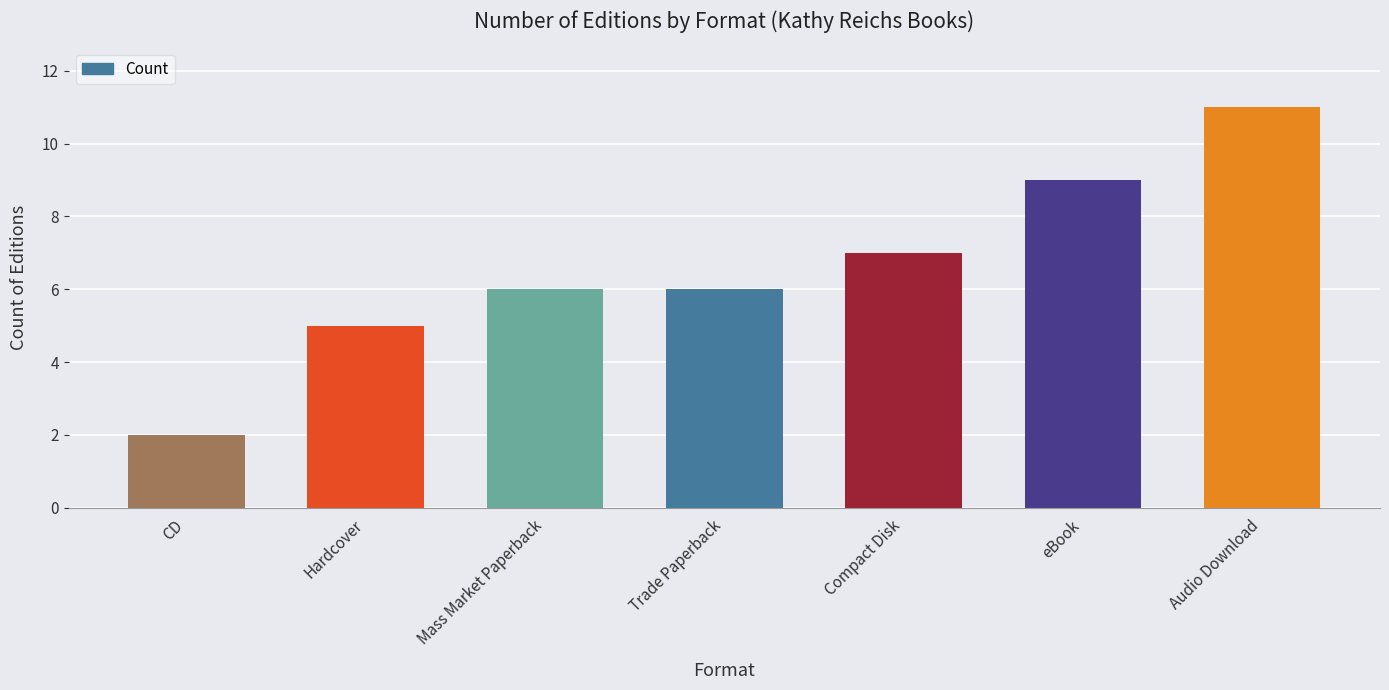

At which category does the chart reach its peak across all series?

Audio Download